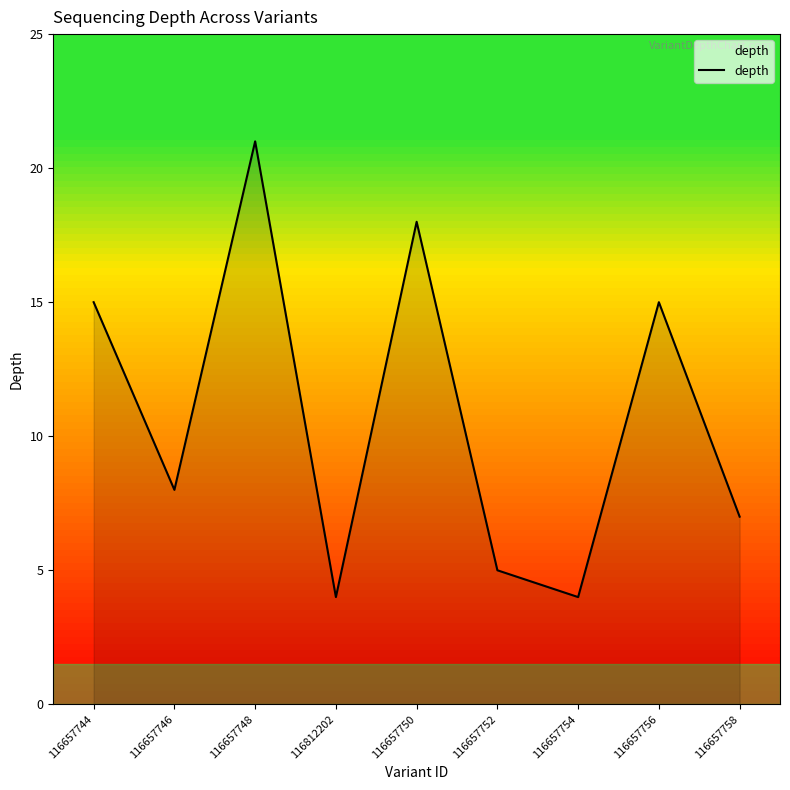

What is the sum of the values at 116657756 and 116657754?

19